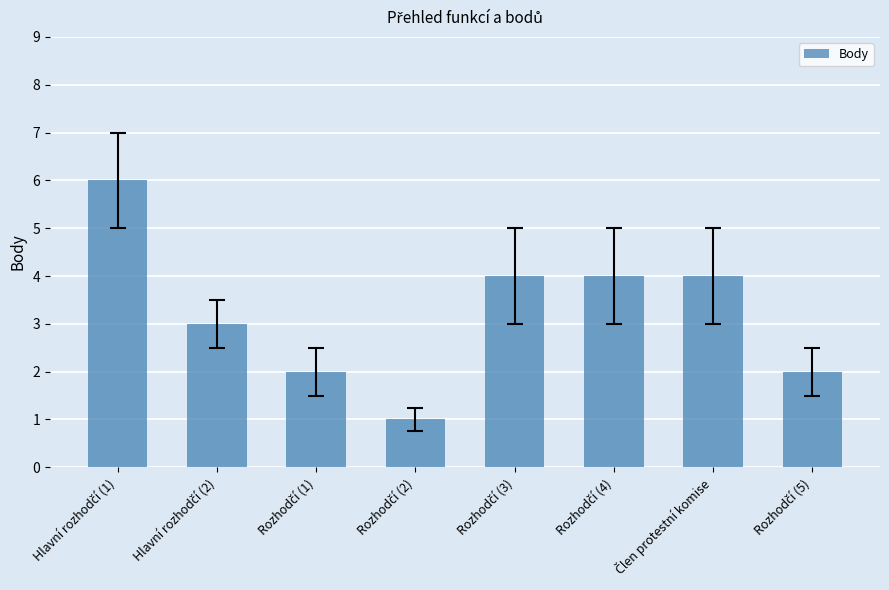

What is the maximum value shown in the chart?

6